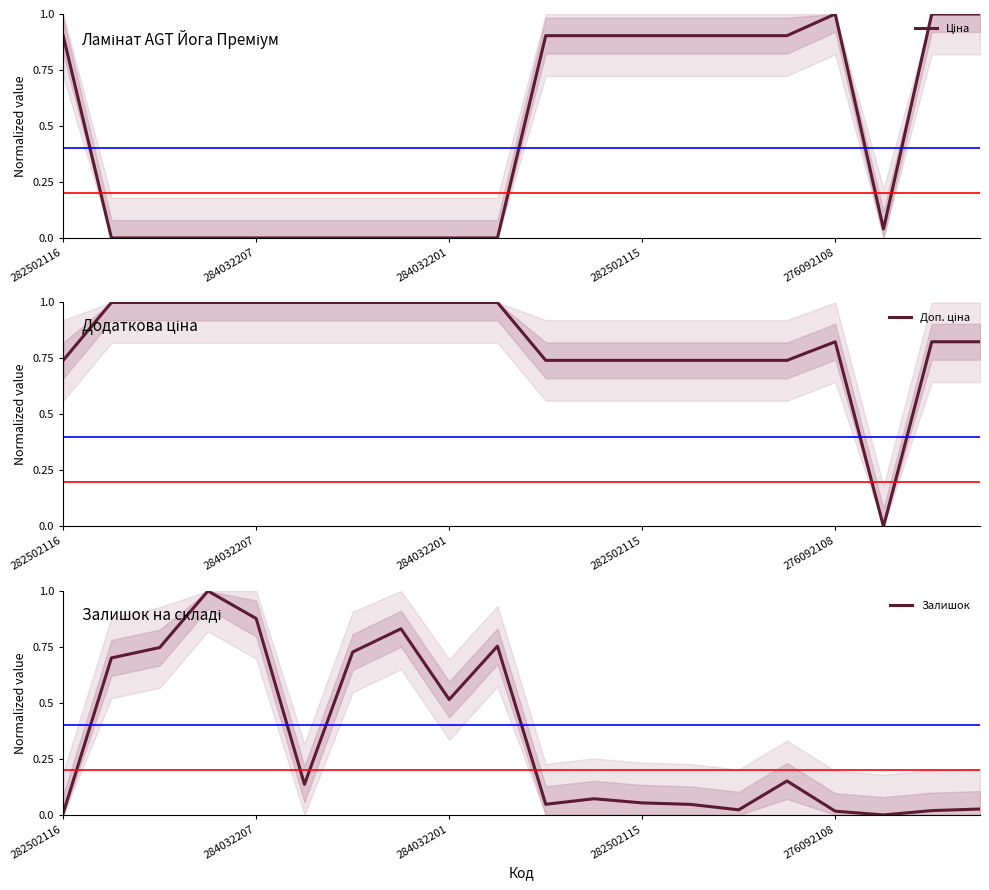

What is the total value across all series at 9?

1.8